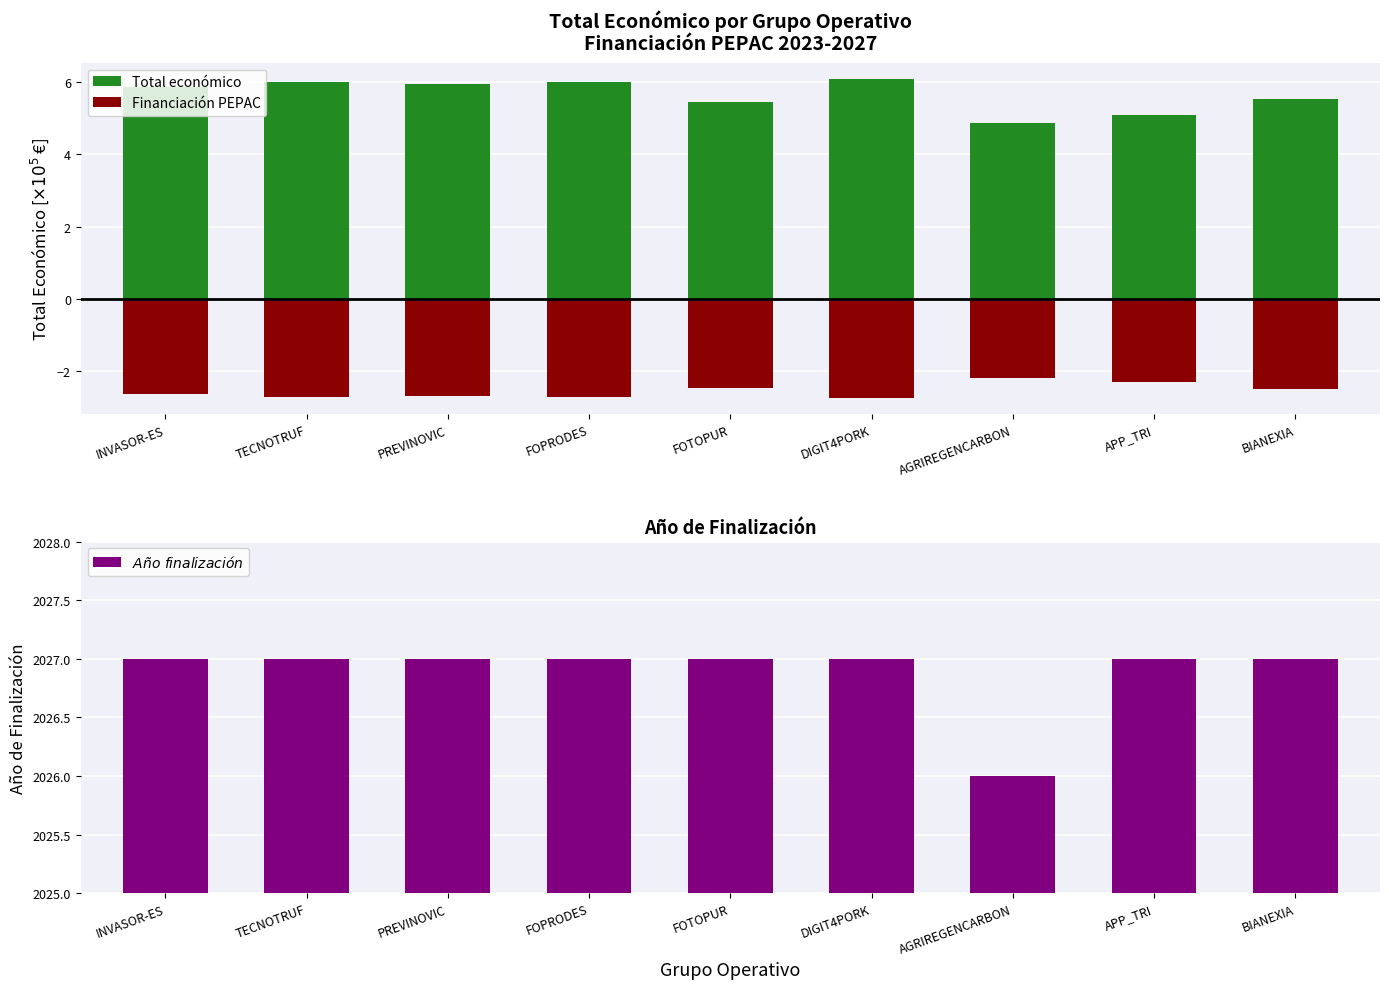

Reading left to right, what are all the values shown in this chart?

Total económico: INVASOR-ES=5.9	TECNOTRUF=6.0	PREVINOVIC=5.9	FOPRODES=6.0	FOTOPUR=5.4	DIGIT4PORK=6.1	AGRIREGENCARBON=4.9	APP_TRI=5.1	BIANEXIA=5.5
Financiación PEPAC: INVASOR-ES=-2.6	TECNOTRUF=-2.7	PREVINOVIC=-2.7	FOPRODES=-2.7	FOTOPUR=-2.5	DIGIT4PORK=-2.7	AGRIREGENCARBON=-2.2	APP_TRI=-2.3	BIANEXIA=-2.5
$Año\ finalización$: INVASOR-ES=2027.0	TECNOTRUF=2027.0	PREVINOVIC=2027.0	FOPRODES=2027.0	FOTOPUR=2027.0	DIGIT4PORK=2027.0	AGRIREGENCARBON=2026.0	APP_TRI=2027.0	BIANEXIA=2027.0